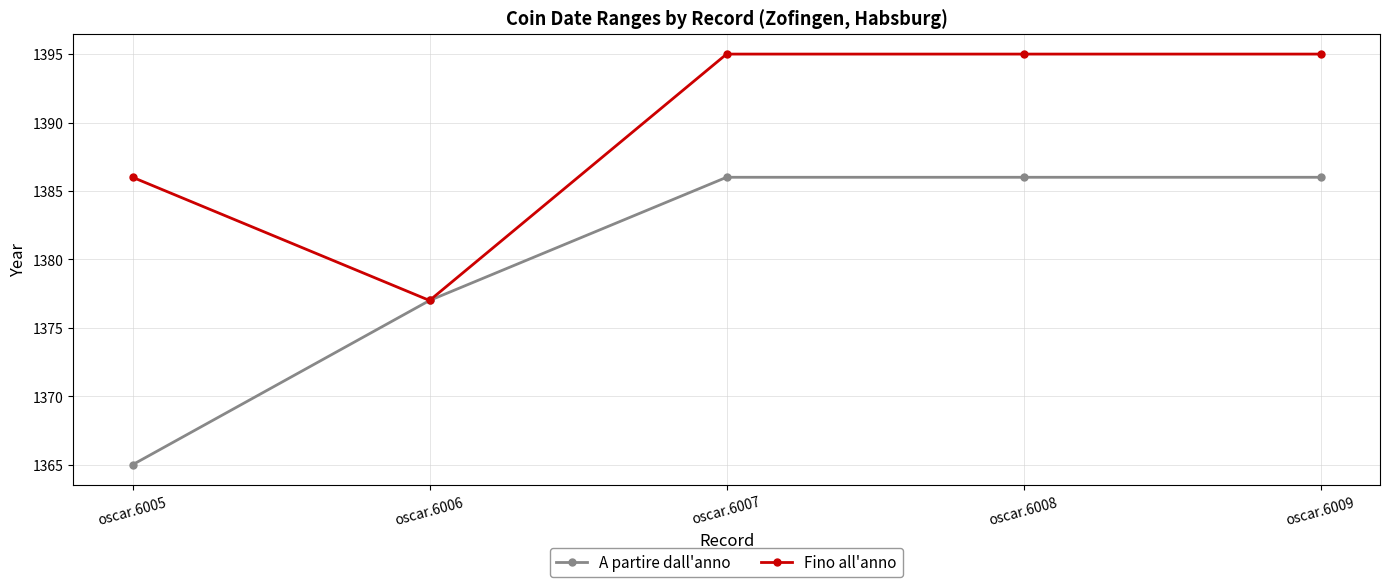

What is the difference between the second highest and second lowest values in the A partire dall'anno series?

9